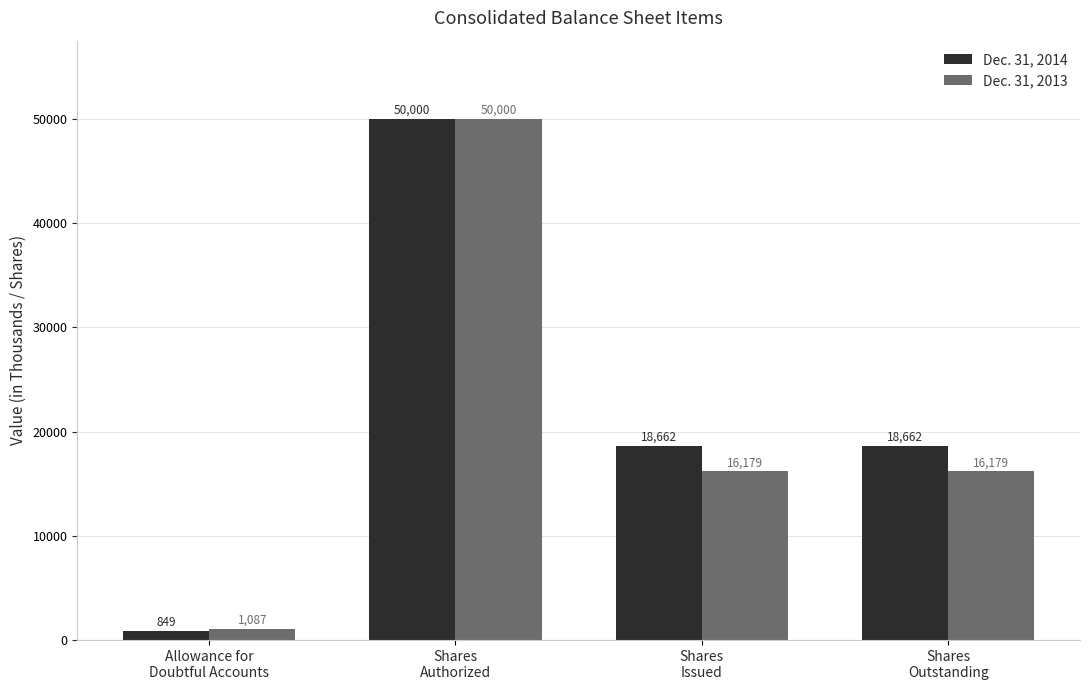

Which series has the largest total across all categories?

Dec. 31, 2014